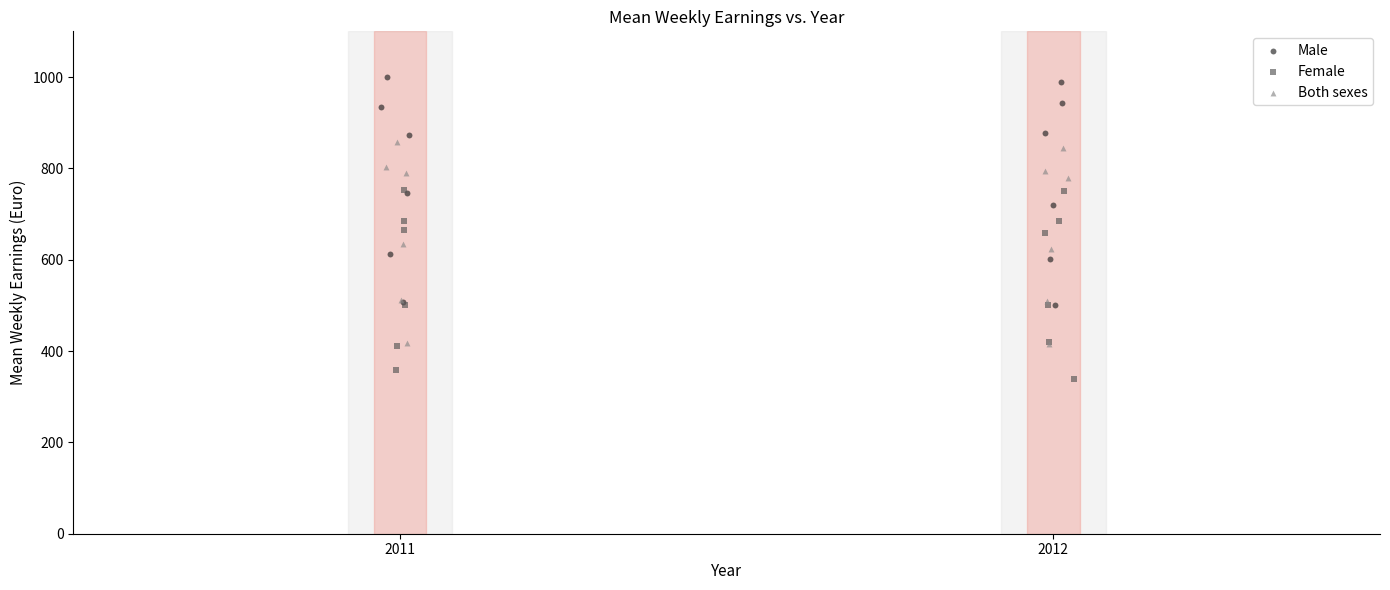

Which series reaches the minimum Y coordinate?

Female